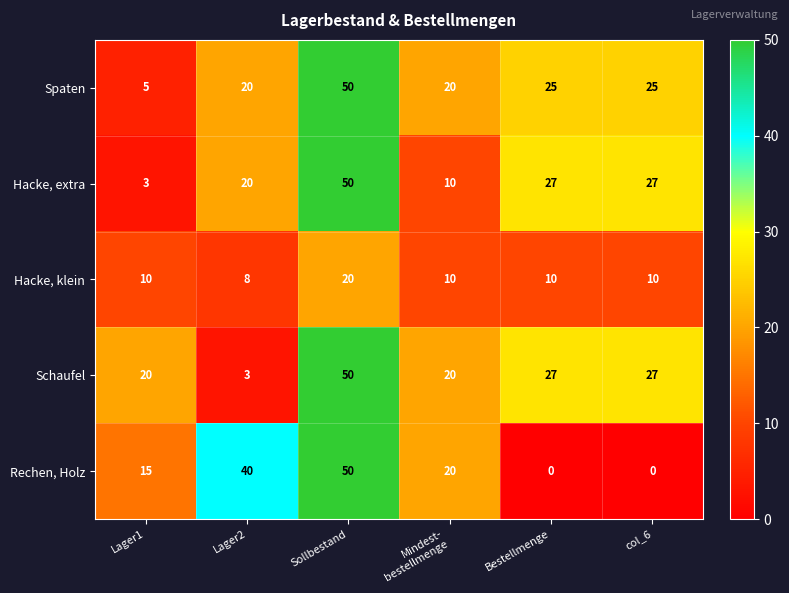

True or false: Hacke, extra has a value of 27 at Bestellmenge.

True